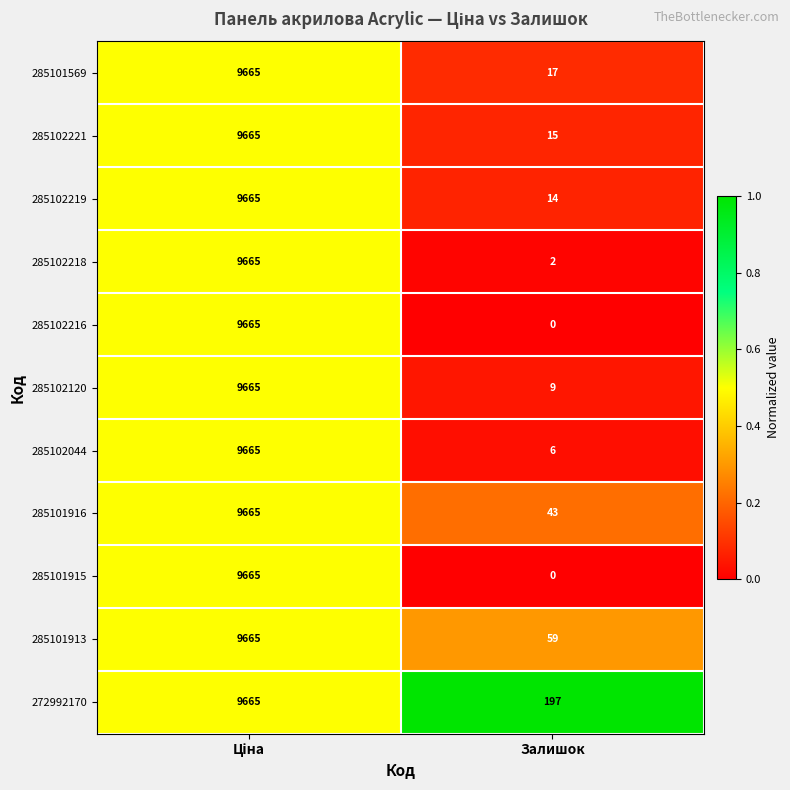

True or false: 285101913 has a value of 31 at Залишок.

False